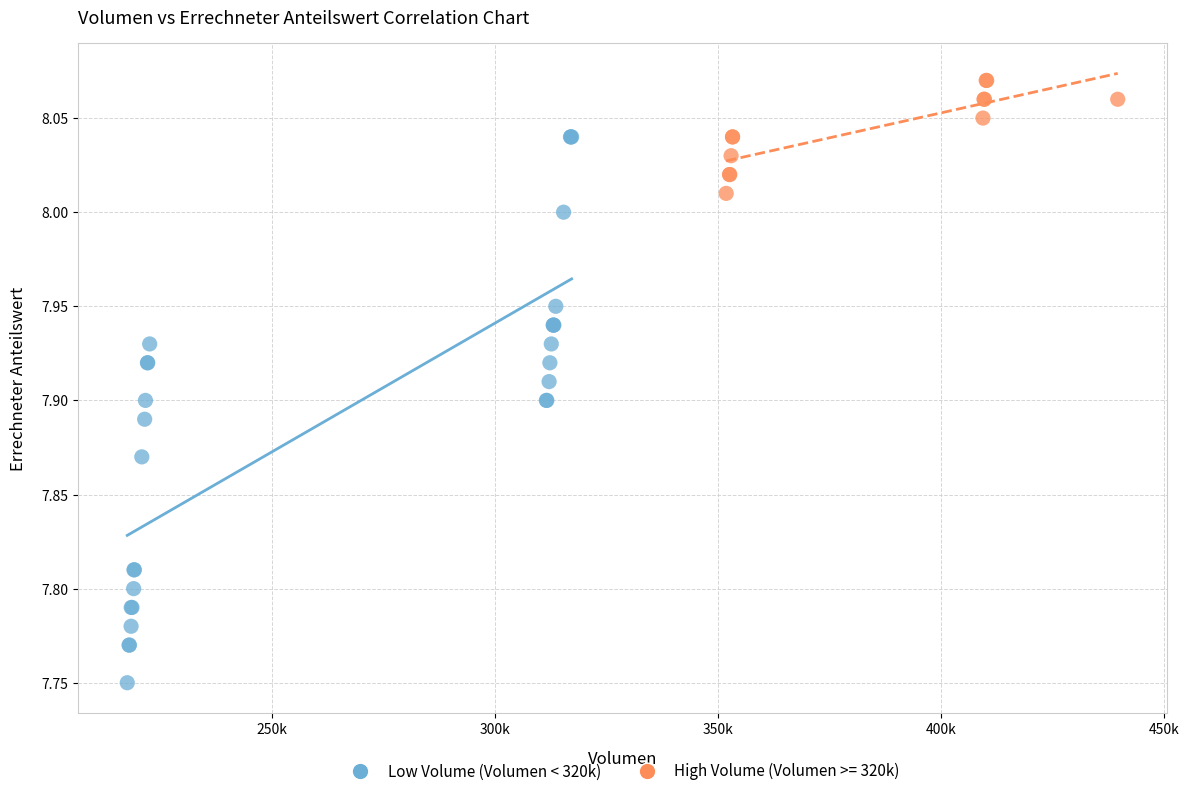

Which series reaches the maximum Y coordinate?

High Volume (Volumen >= 320k)